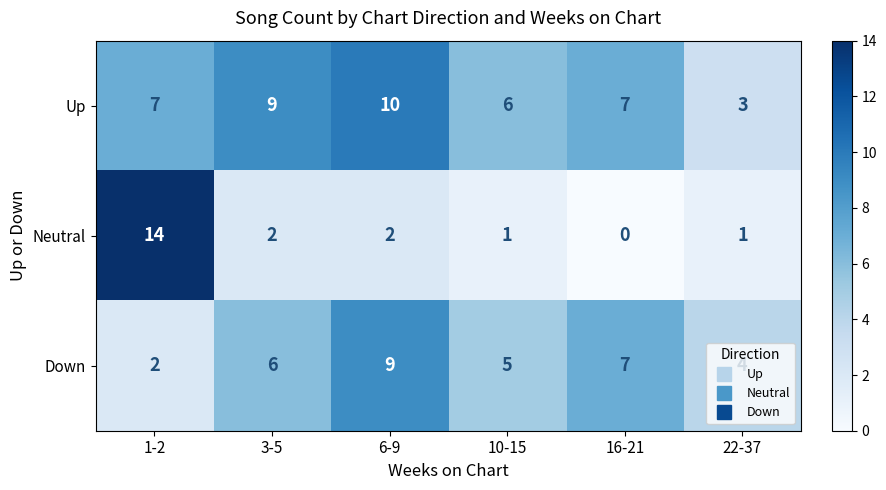

What is the greatest value displayed?

14